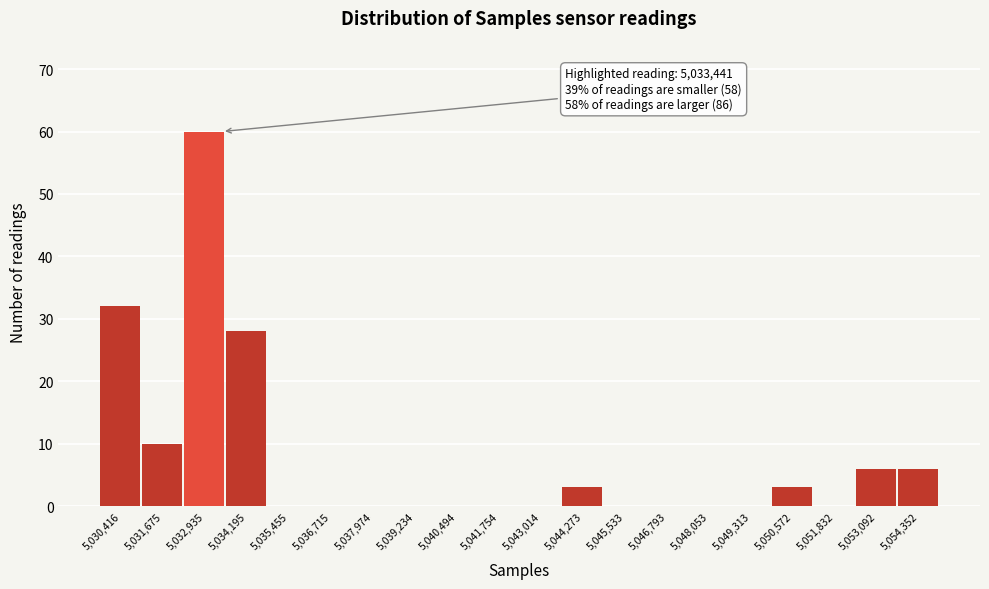

Reading left to right, list all the values displayed in this chart.

5,030,416=32	5,031,675=10	5,032,935=60	5,034,195=28	5,035,455=0	5,036,715=0	5,037,974=0	5,039,234=0	5,040,494=0	5,041,754=0	5,043,014=0	5,044,273=3	5,045,533=0	5,046,793=0	5,048,053=0	5,049,313=0	5,050,572=3	5,051,832=0	5,053,092=6	5,054,352=6